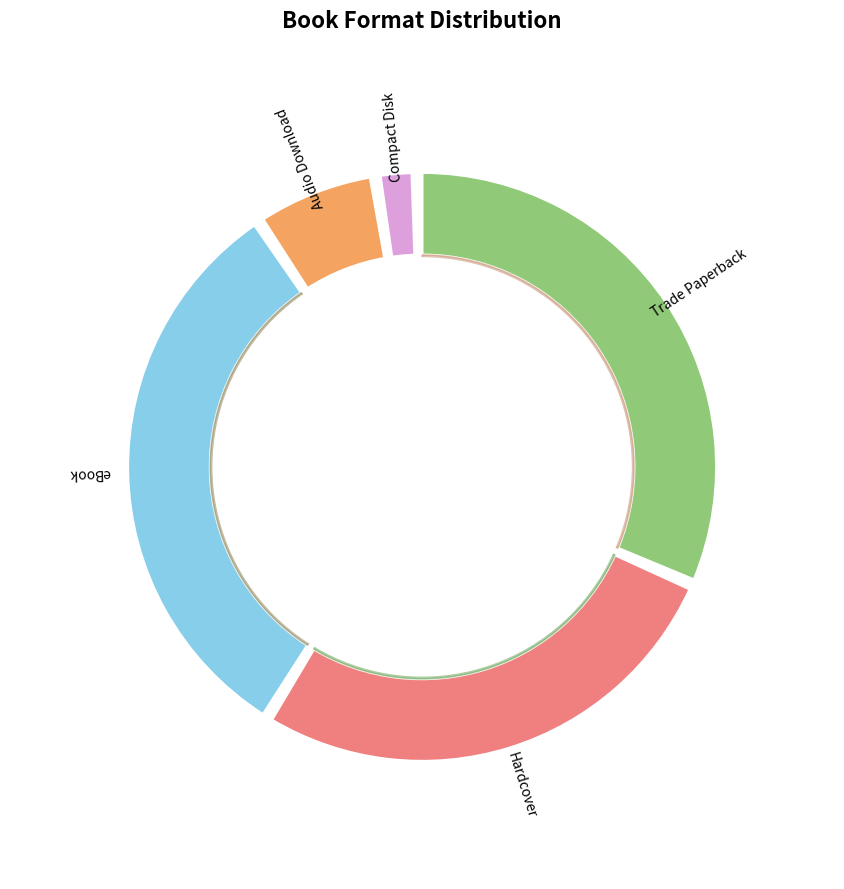

Is it true that Audio Download is 1% of the pie?

False